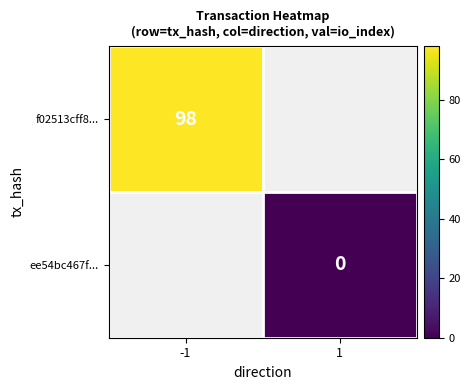

True or false: f02513cff8... has a value of 98 at -1.

True